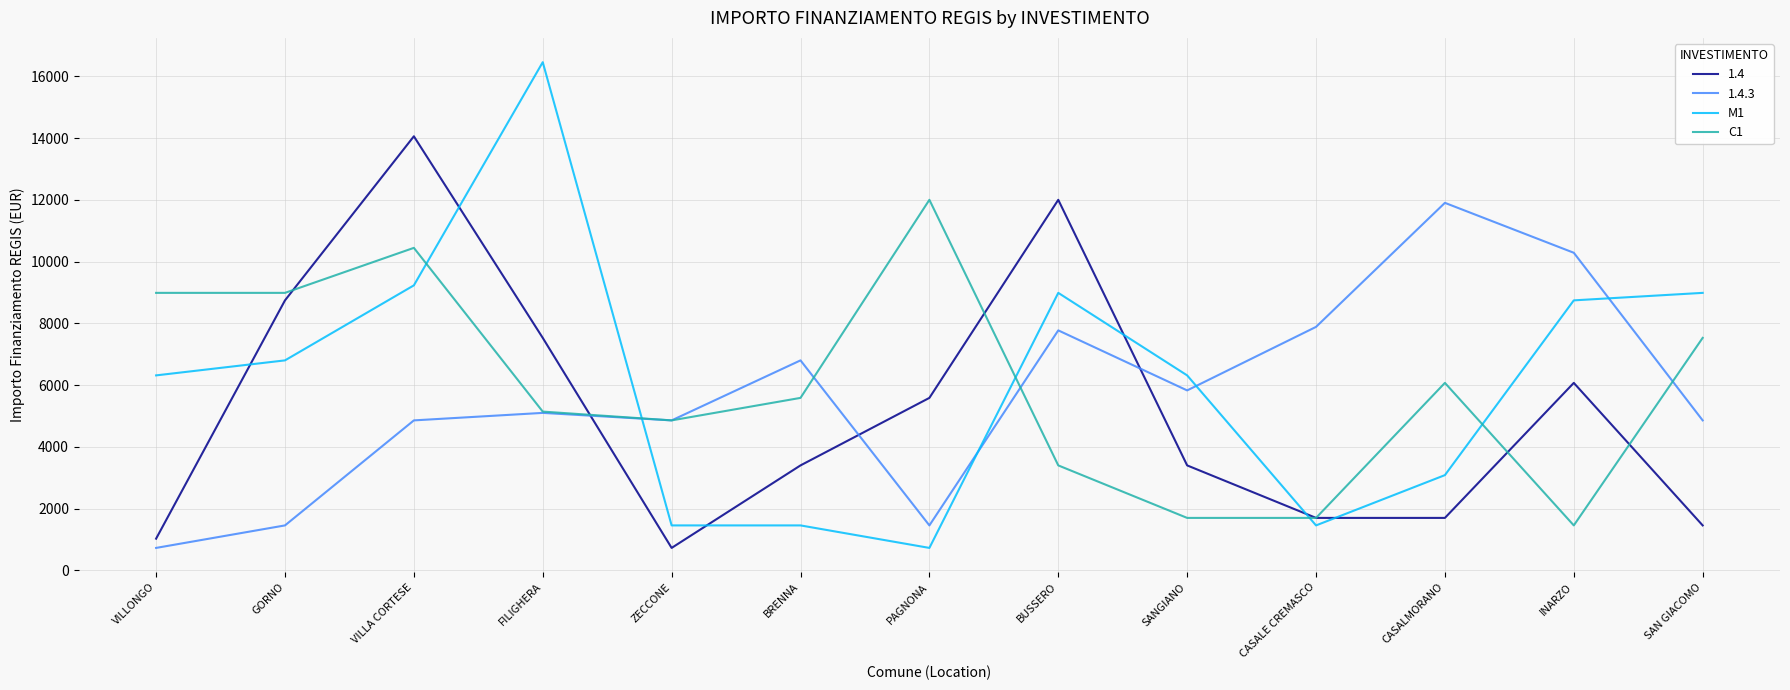

The M1 series shows 14885 at INARZO. True or false?

False